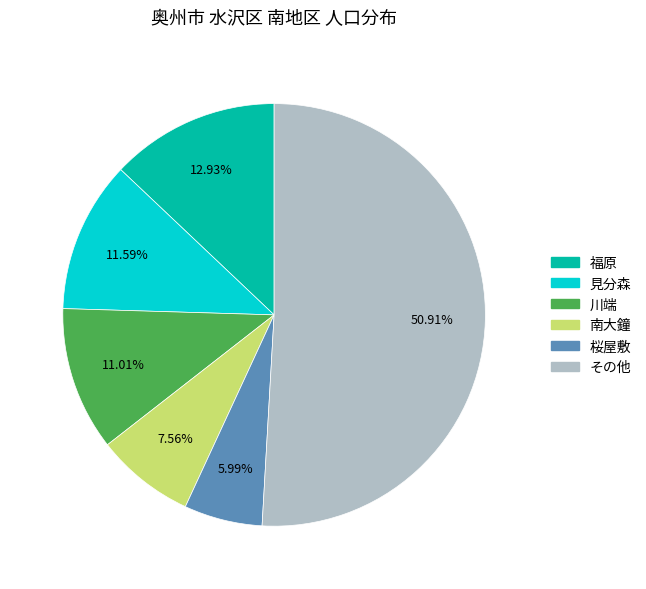

Is there a majority slice in this chart?

Yes